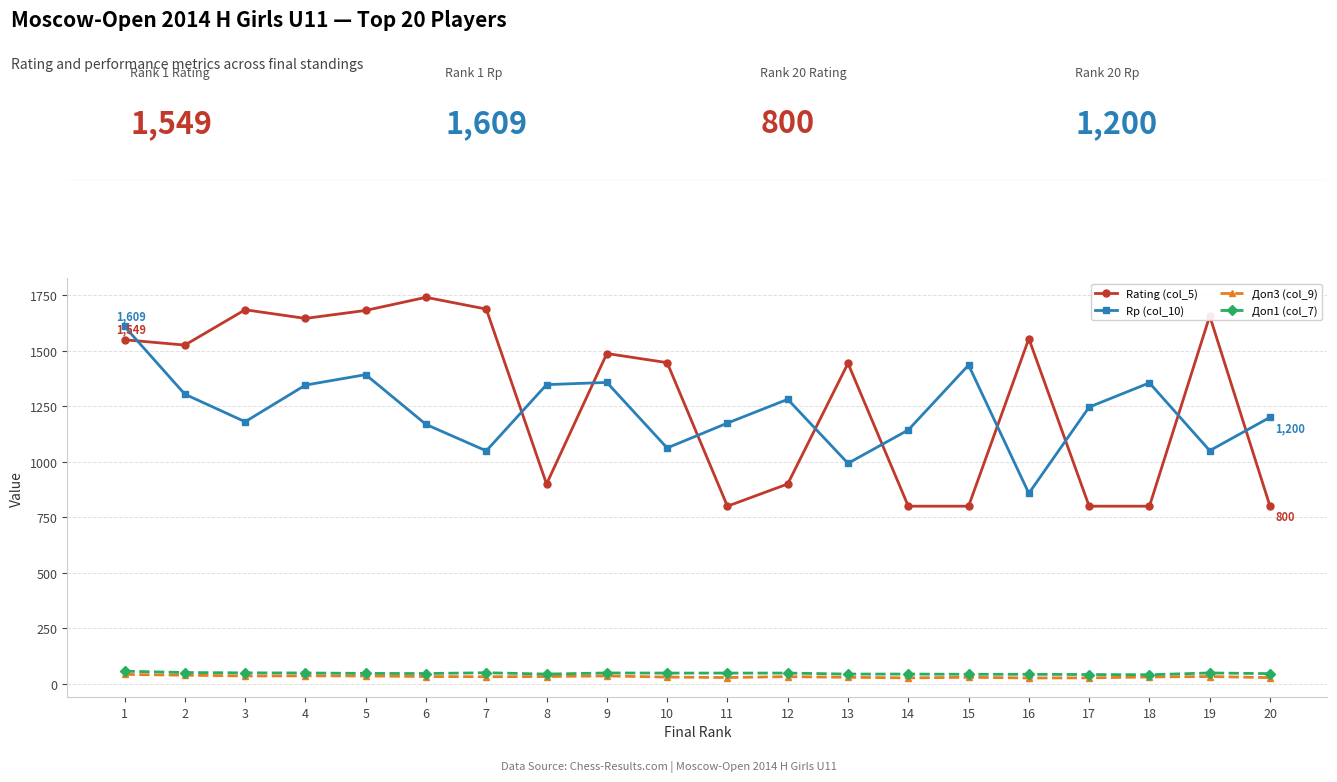

At which category does Rating (col_5) reach its first local valley?

2